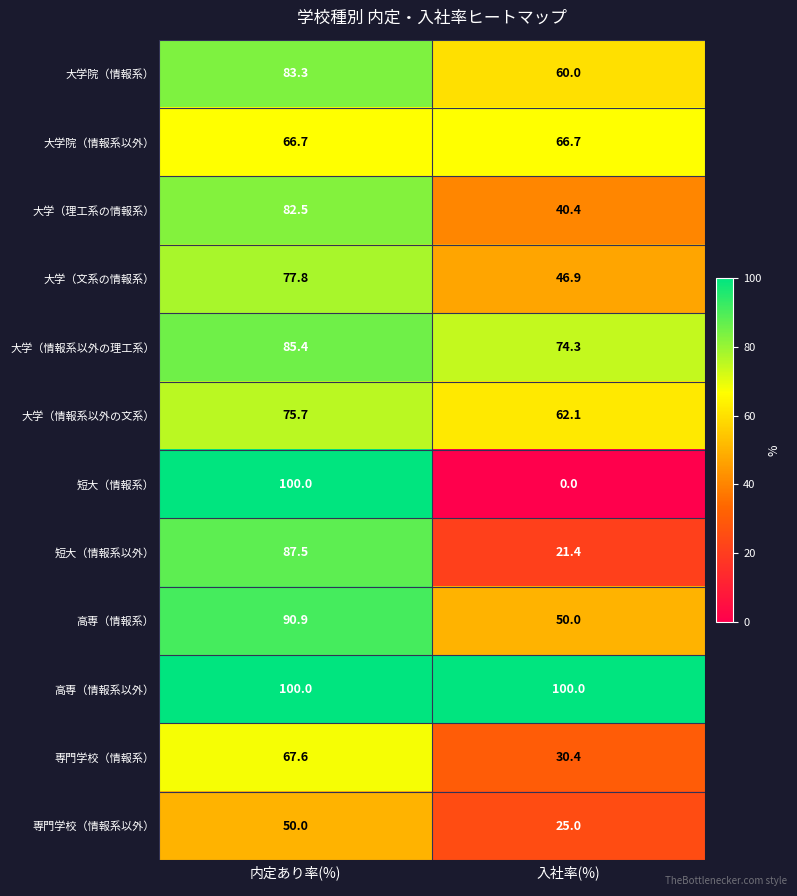

Which series has the widest spread of values?

短大（情報系）